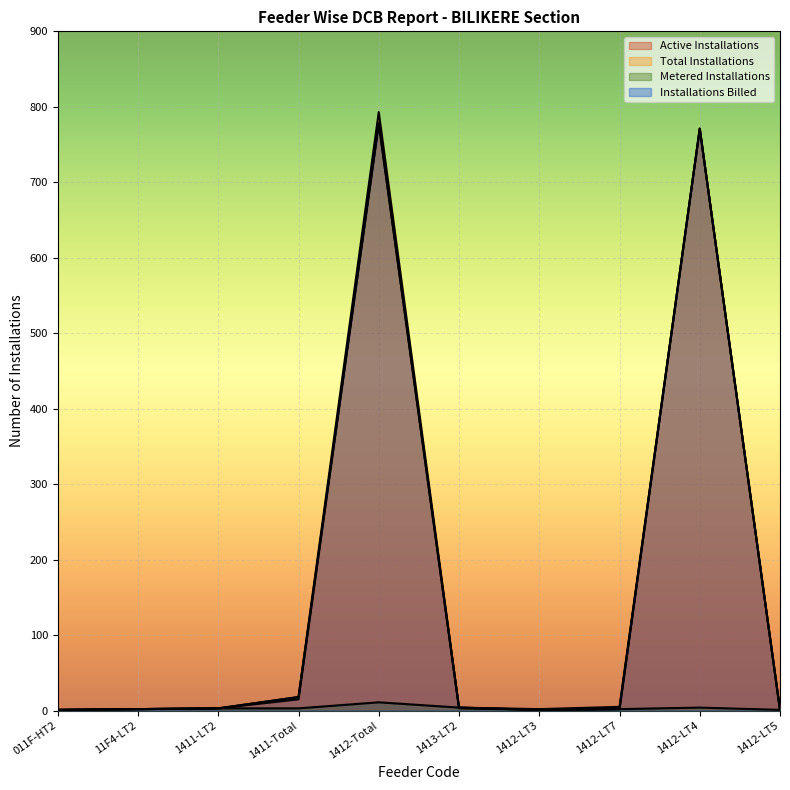

At which category does Metered Installations reach its first local peak?

1412-Total